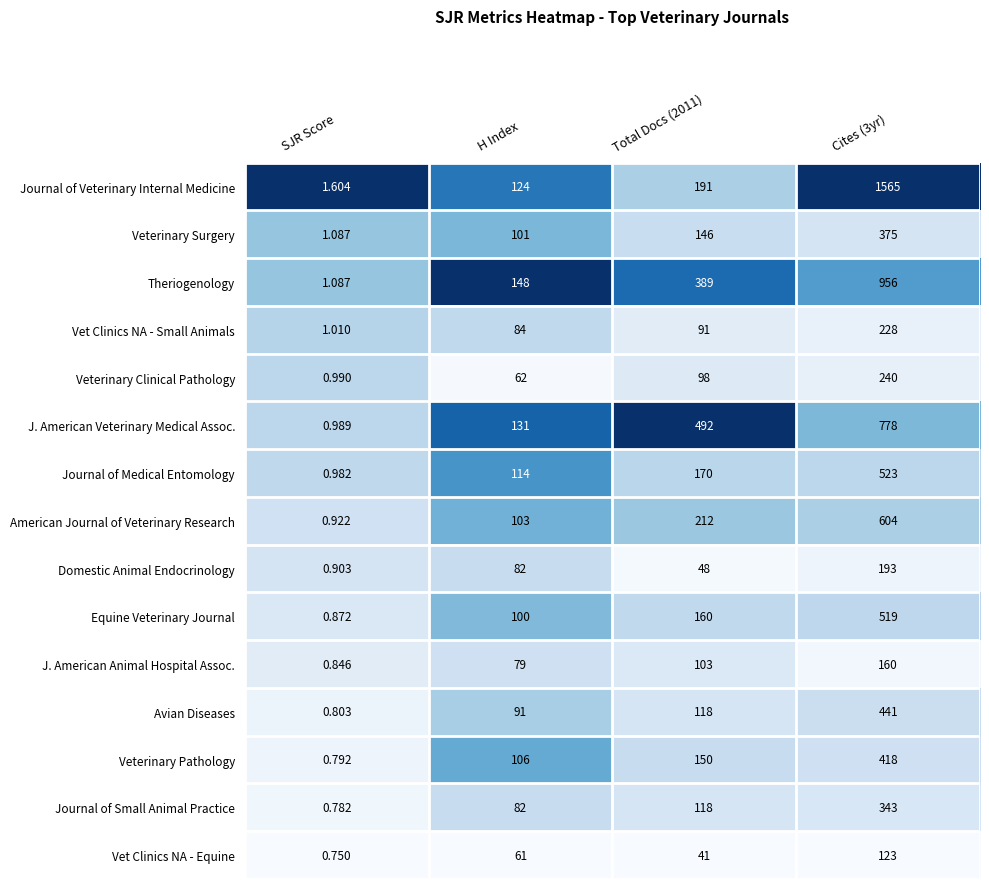

At which category does the chart reach its minimum across all series?

SJR Score